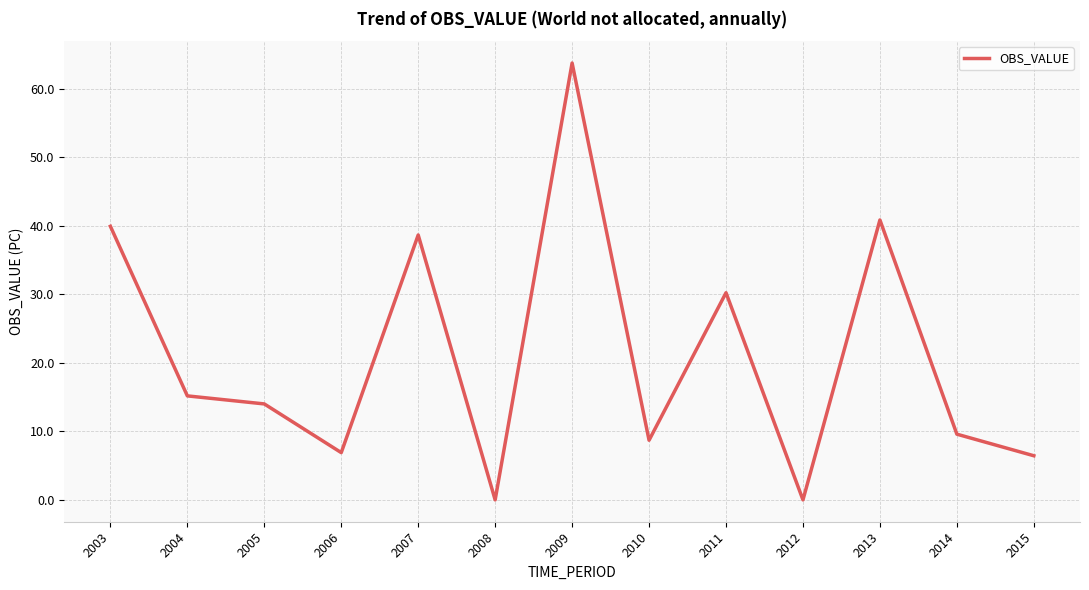

Is it true that the value at 2010 is 14.9?

False